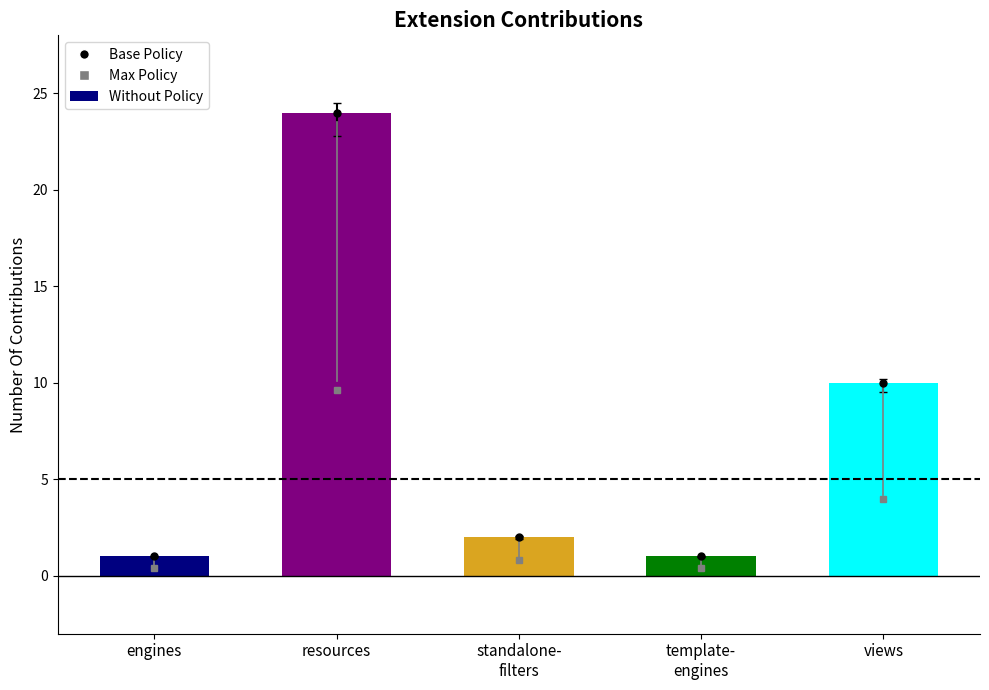

What is the label of the 5th bar from the left?

views